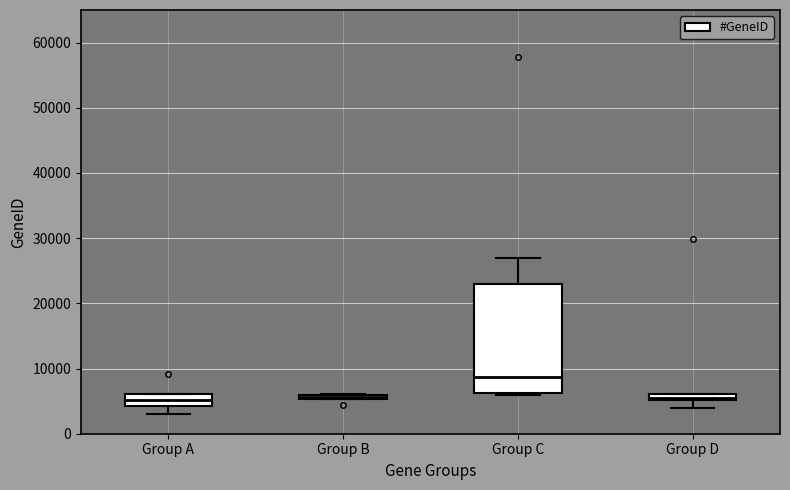

Where does the median line of the box for Group C sit on the y-axis? The values are not printed on the chart, so give them approximately, as read against the axis.

9000